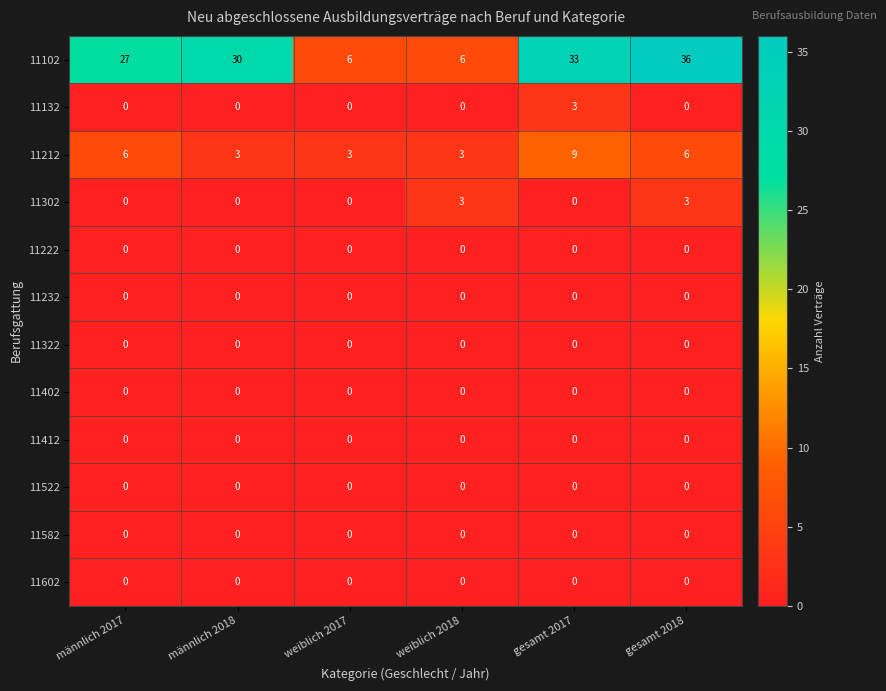

Which series has the largest total across all categories?

11102